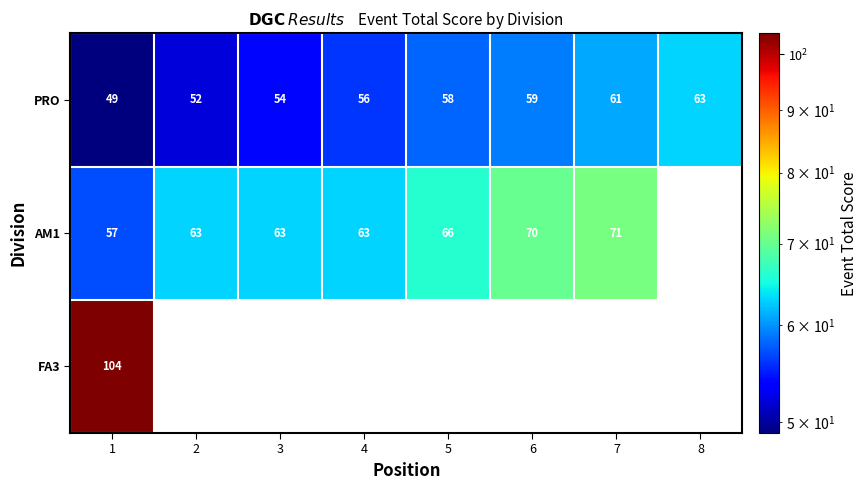

What is the difference between the maximum and minimum values in the PRO series?

14